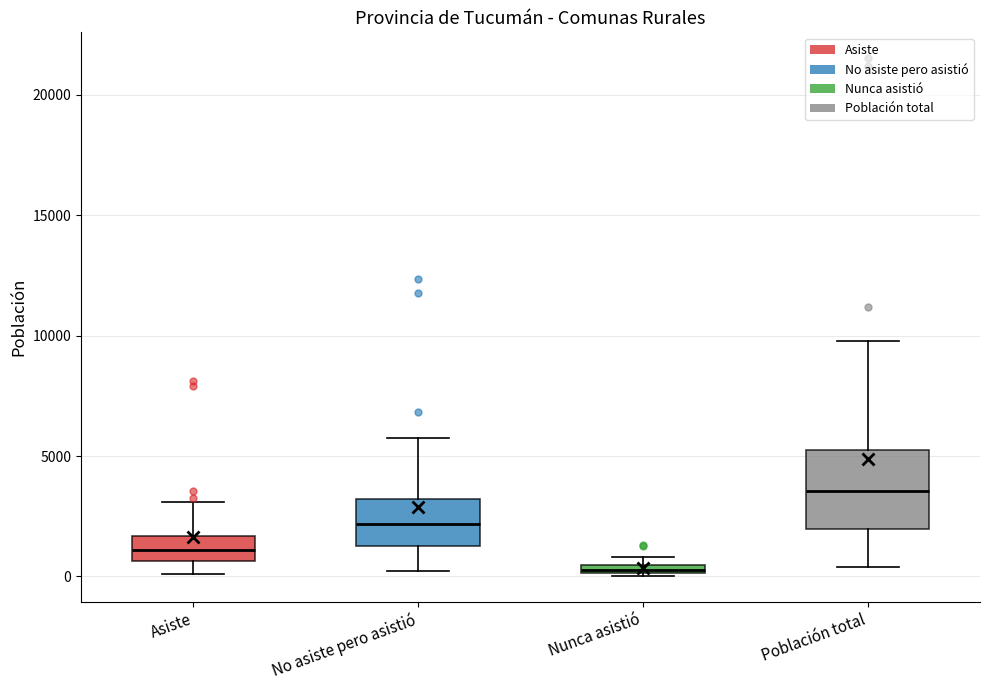

Where is the upper edge of the box for Población total on the y-axis? The values are not printed on the chart, so give them approximately, as read against the axis.

5500